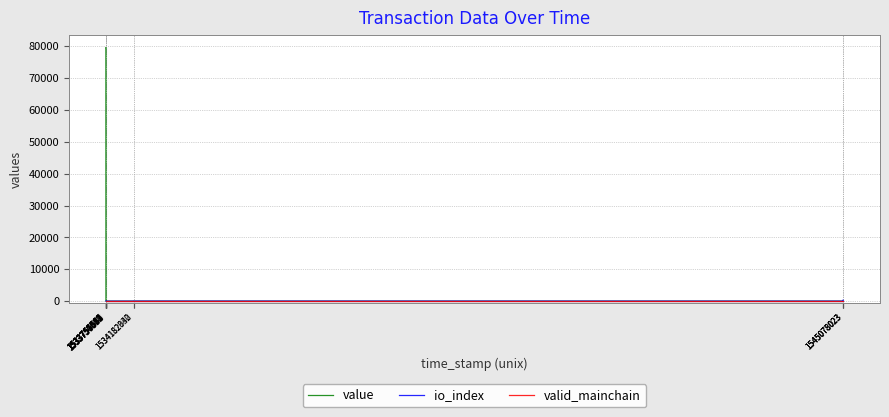

Is it true that io_index equals -101.3 at 1533757151?

False